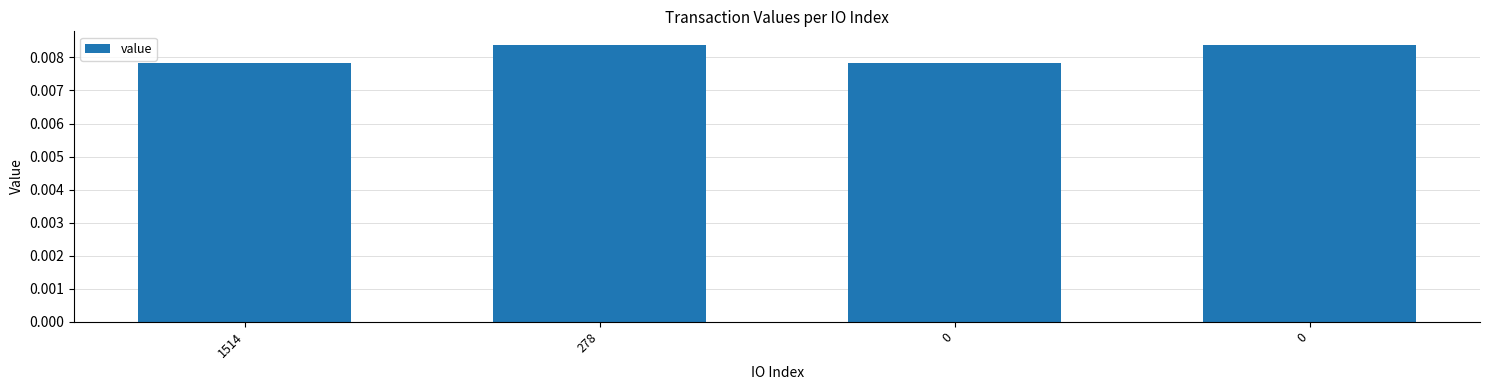

How many categories are shown in the chart?

4